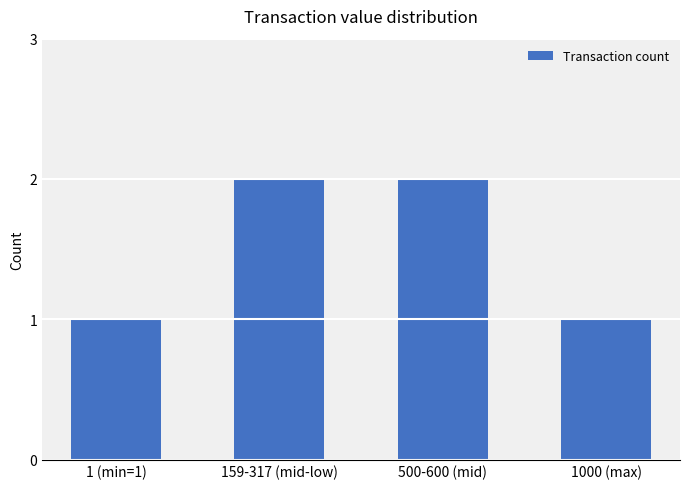

True or false: the data shows 1 at 500-600 (mid).

False